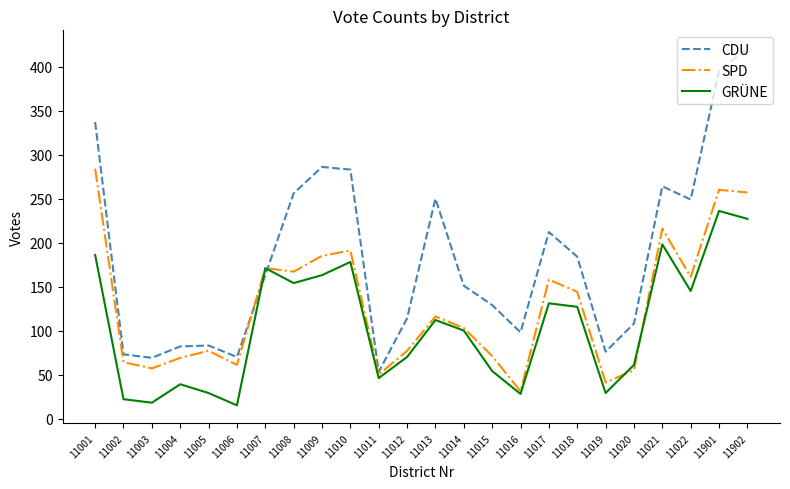

What is the highest value of the CDU series?

421